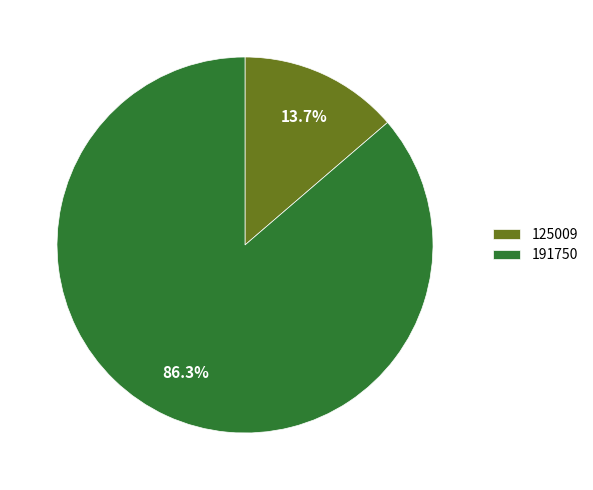

How many slices are in this pie chart?

2